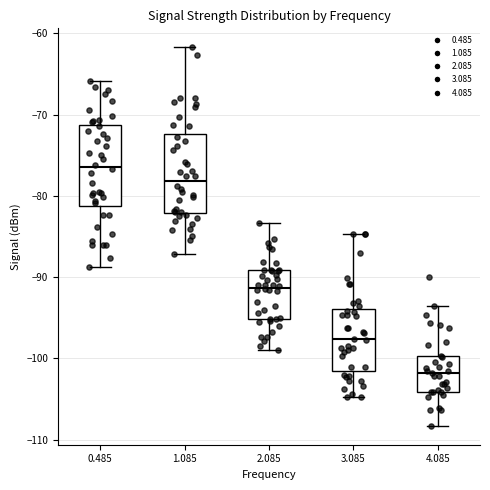

Where is the upper edge of the box at x = 0.485 on the y-axis? The values are not printed on the chart, so give them approximately, as read against the axis.

-71